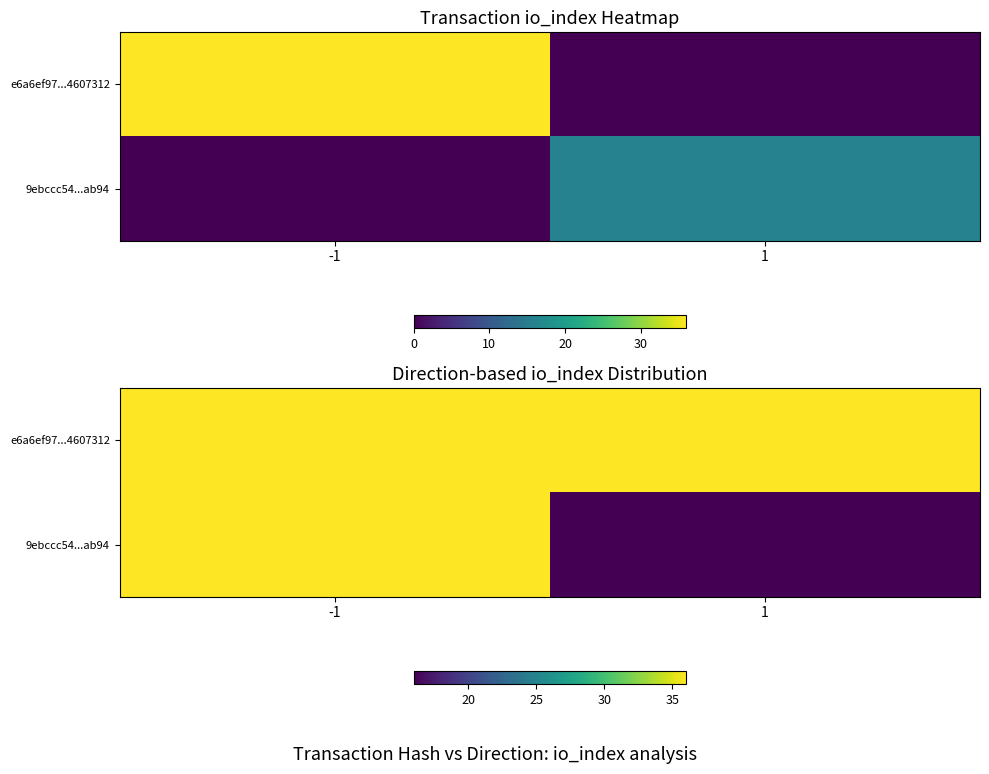

Is the value of 9ebccc54...ab94 at 1 greater than the value of e6a6ef97...4607312 at 1?

No